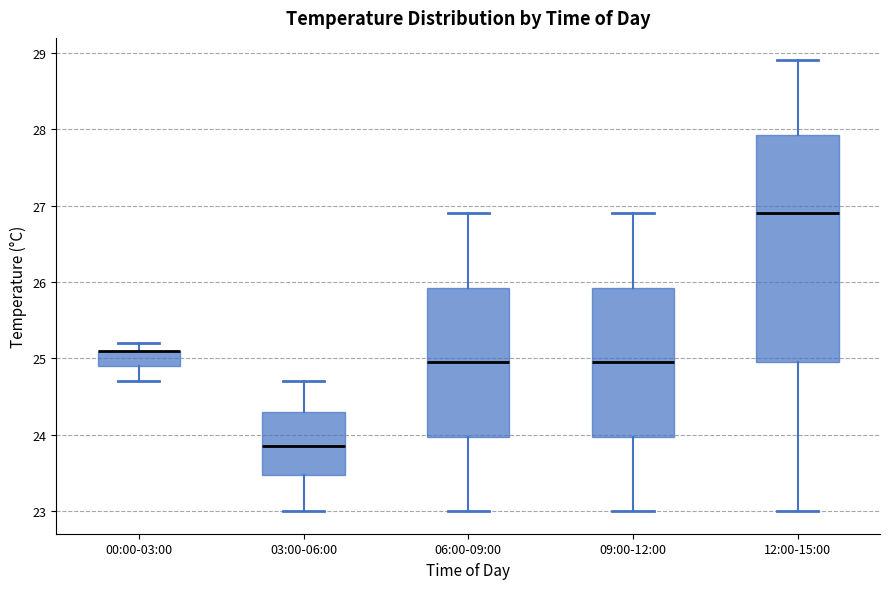

Reading left to right, read every box against the y-axis: the position of its median line, the range the box covers, and the ends of its whiskers. The values are not printed on the chart, so give them approximately, as read against the axis.

00:00-03:00: median 25.1 (drawn on the box's upper edge), box 24.9 to 25.1, whiskers 24.7 to 25.2
03:00-06:00: median 23.9, box 23.5 to 24.3, whiskers 23.0 to 24.7
06:00-09:00: median 25.0, box 24.0 to 25.9, whiskers 23.0 to 26.9
09:00-12:00: median 25.0, box 24.0 to 25.9, whiskers 23.0 to 26.9
12:00-15:00: median 26.9, box 25.0 to 27.9, whiskers 23.0 to 28.9